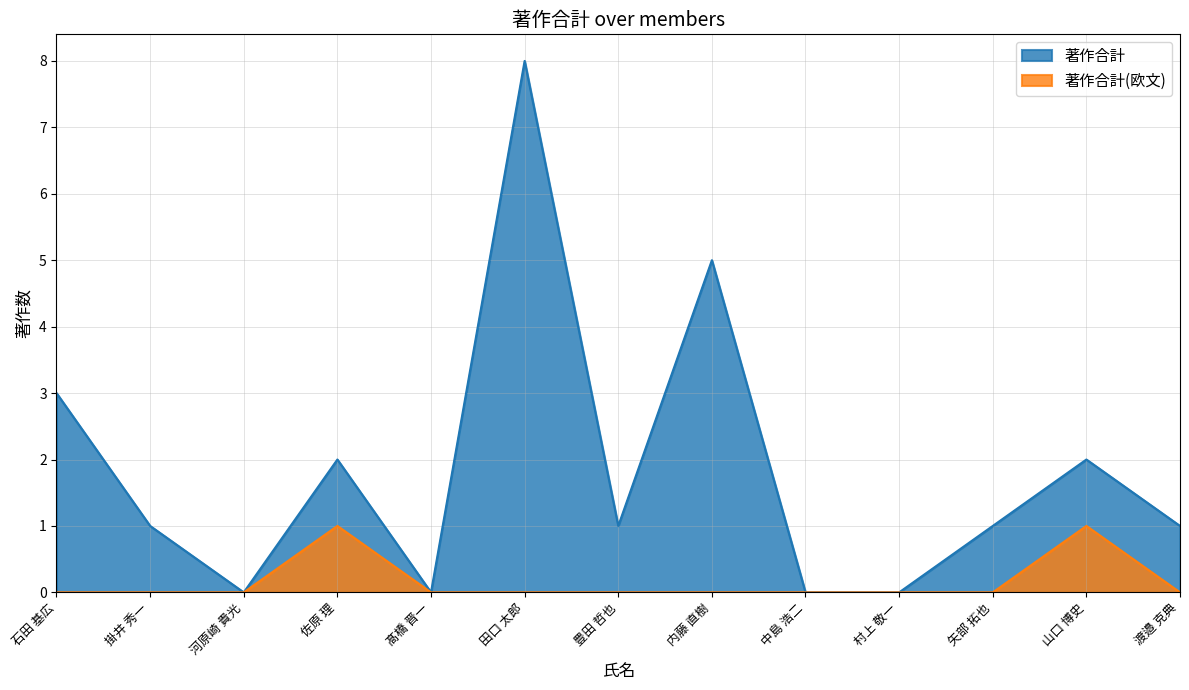

True or false: 著作合計(欧文) and 著作合計 intersect in this chart.

False